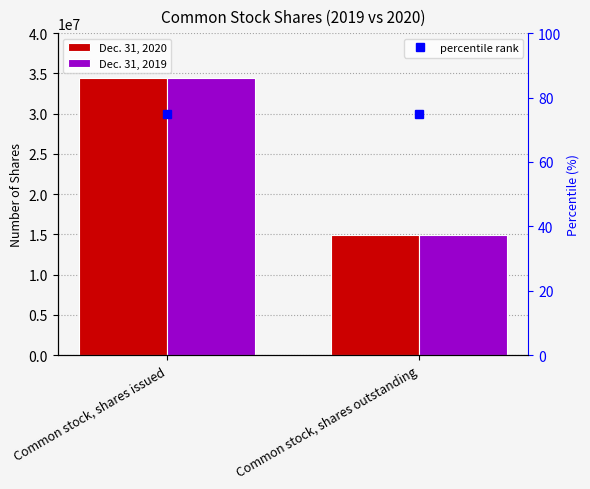

What is the sum of all percentile rank values?

150